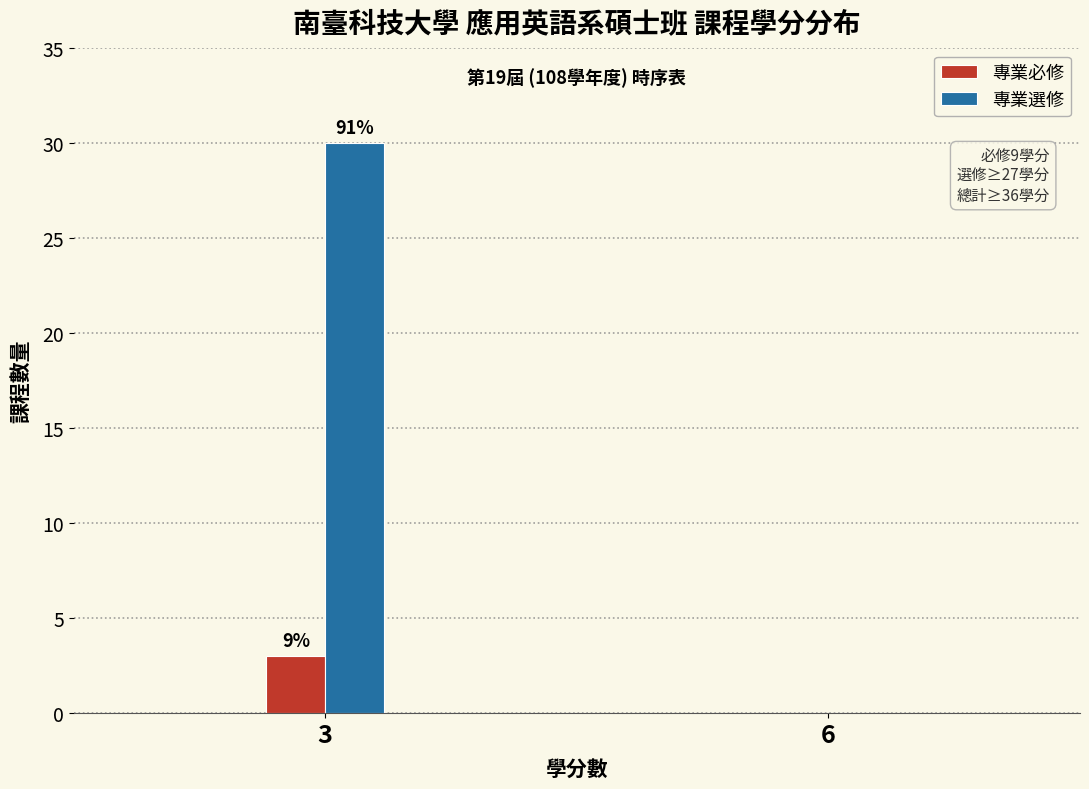

What are all the series names shown in the legend?

專業必修, 專業選修